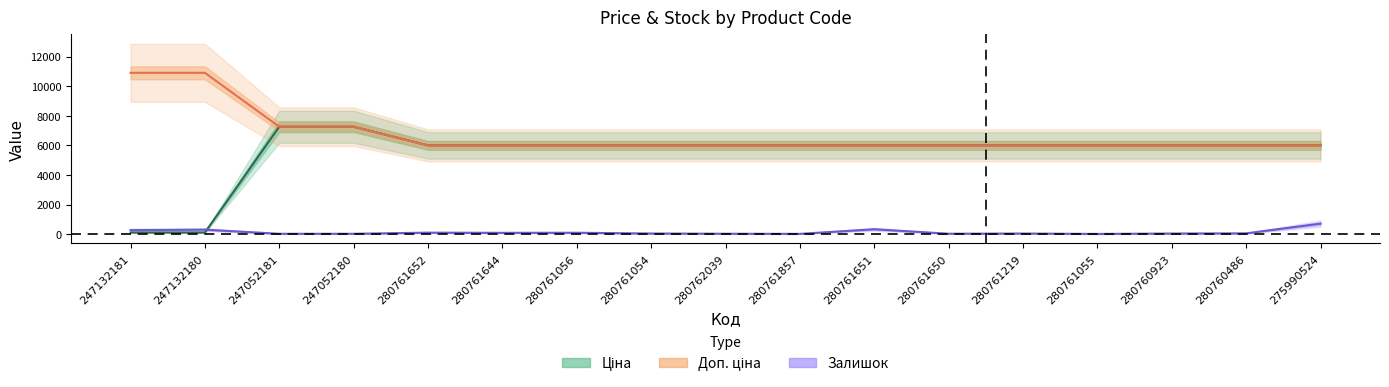

At which category is the sum across all series the highest?

247052180